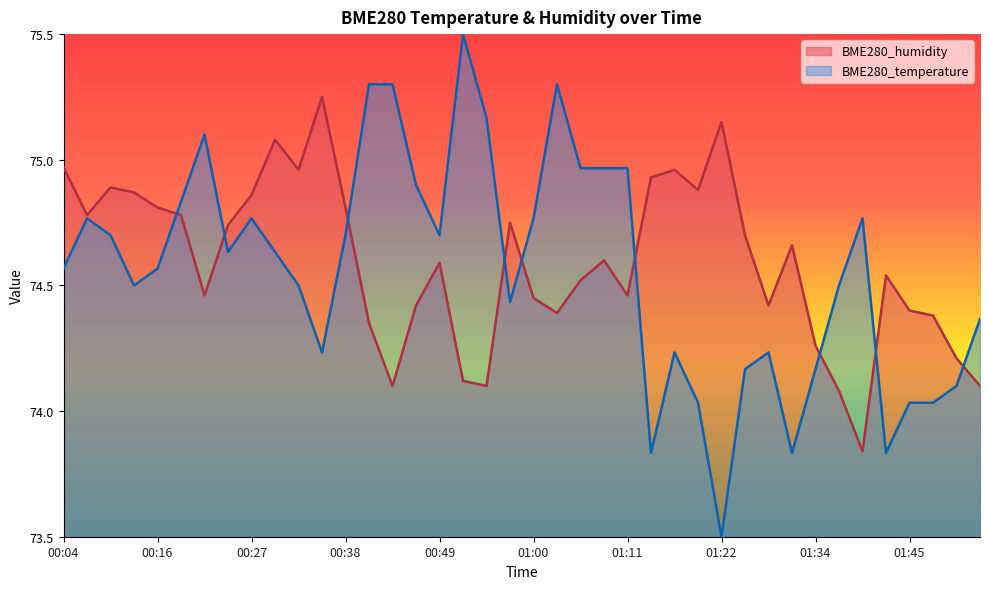

At which category does BME280_temperature reach its first local peak?

00:07